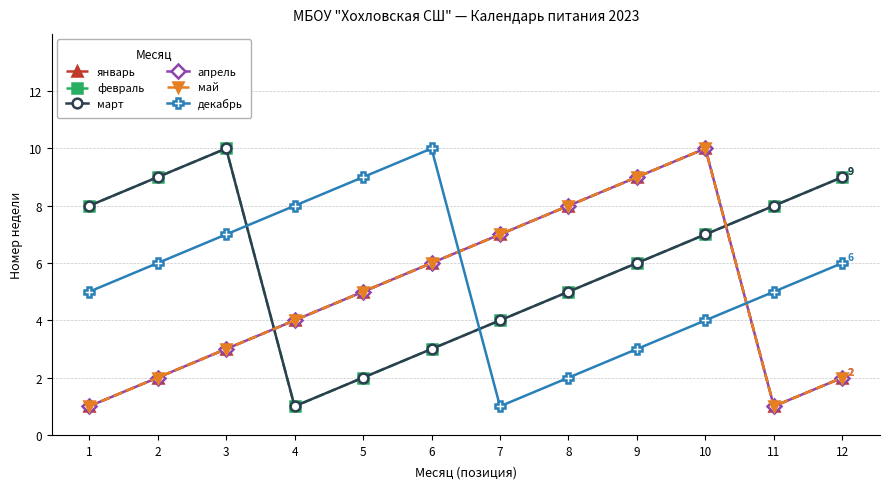

Does the chart have visible grid lines?

Yes